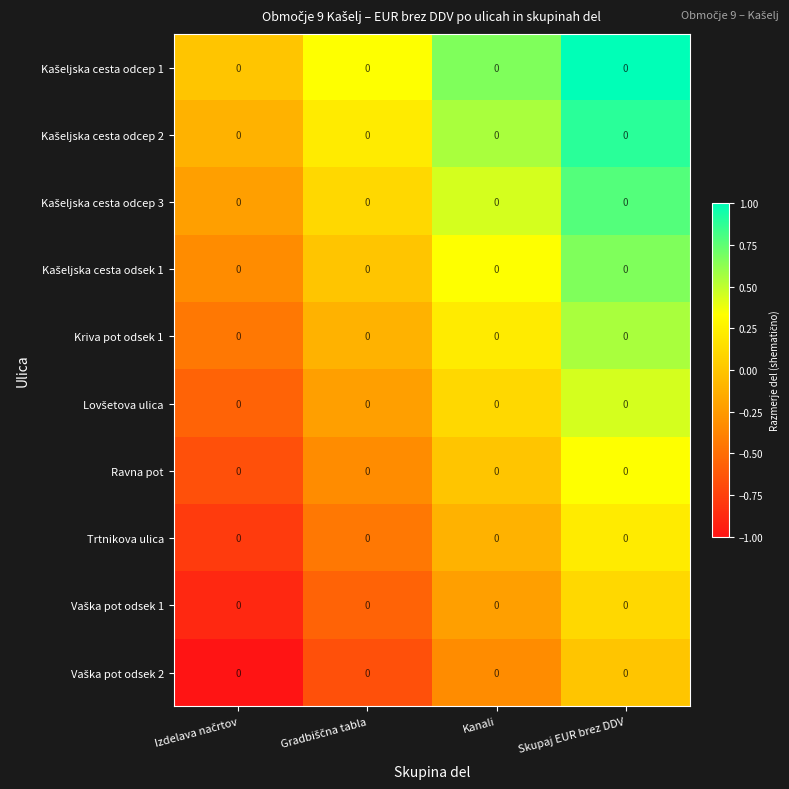

What is the spread (max minus min) of values at Kanali?

1.0